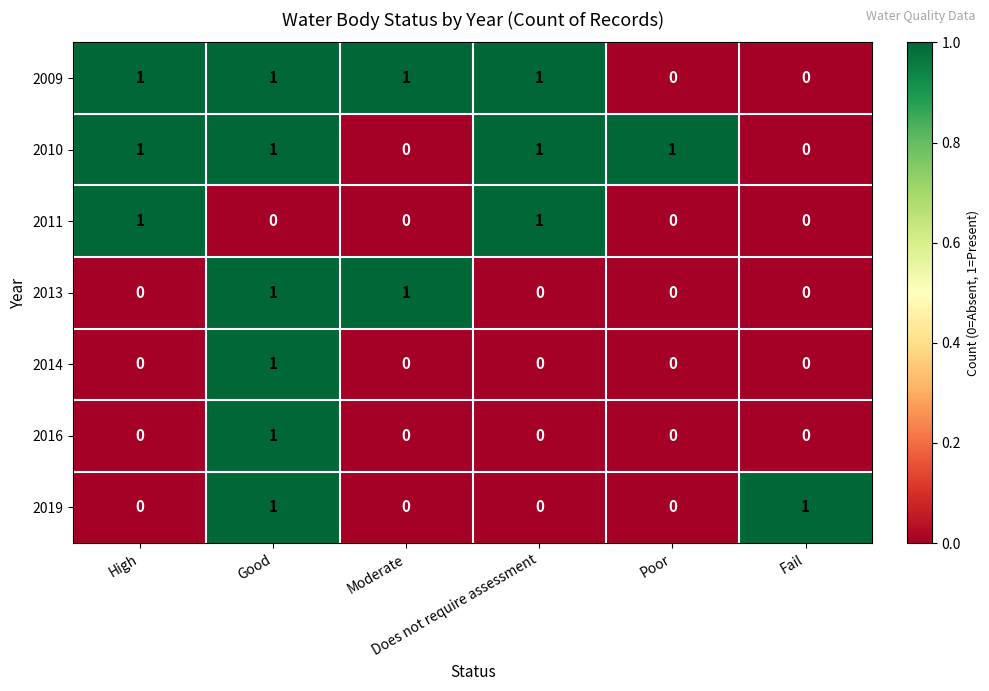

At which category is the sum across all series the highest?

Good